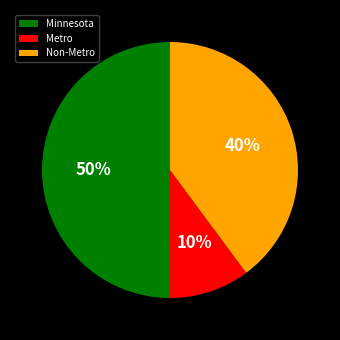

To the nearest percent, what percentage of the pie is Minnesota?

50%